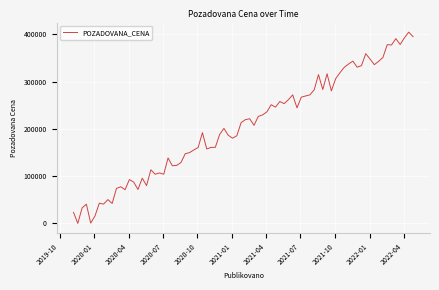

What is the greatest value displayed?

404804.7